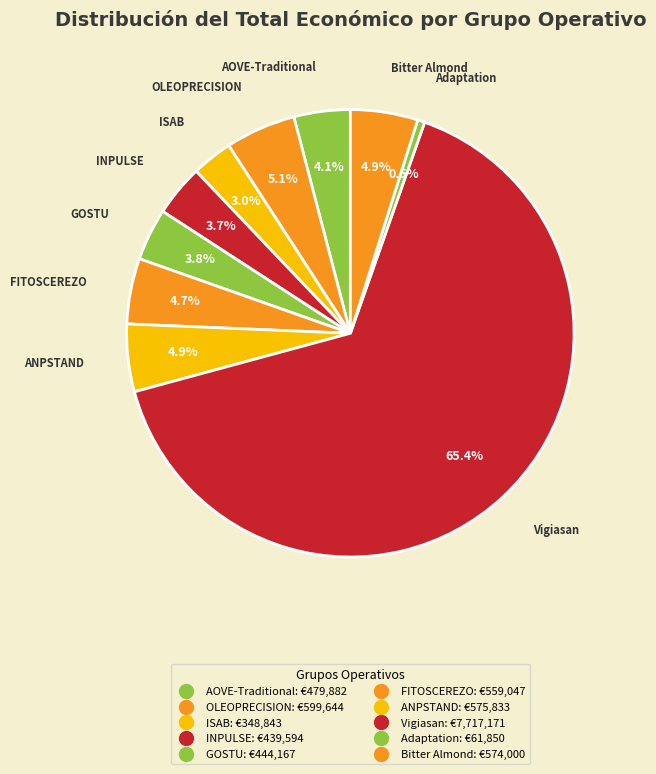

How many segments does this pie chart have?

10